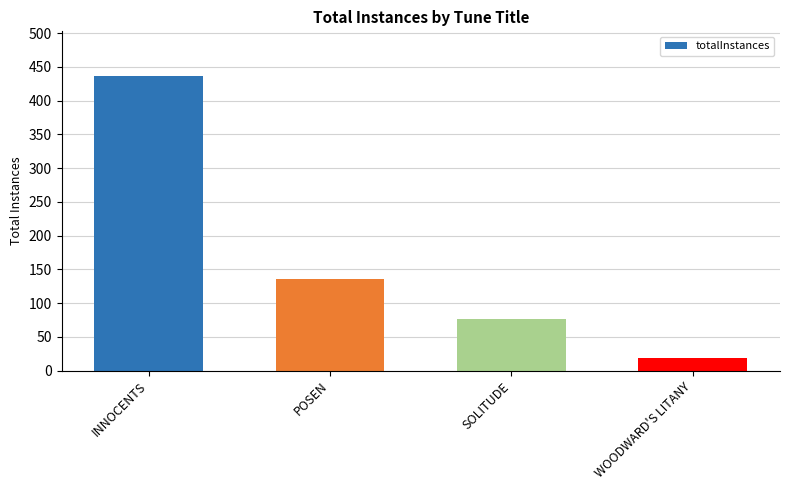

Reading left to right, what are all the values shown in this chart?

INNOCENTS=437	POSEN=136	SOLITUDE=77	WOODWARD'S LITANY=19